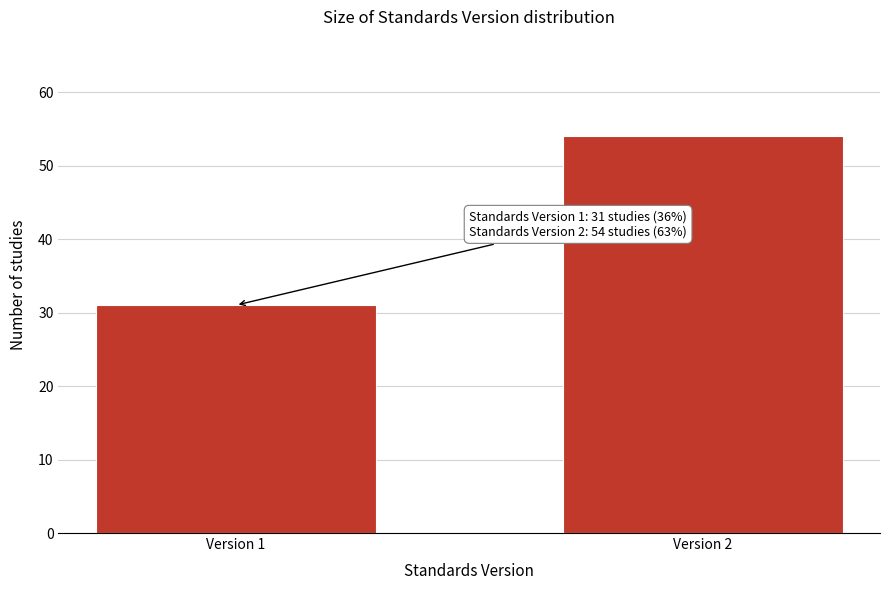

Reading left to right, extract all data points from this chart.

31	54